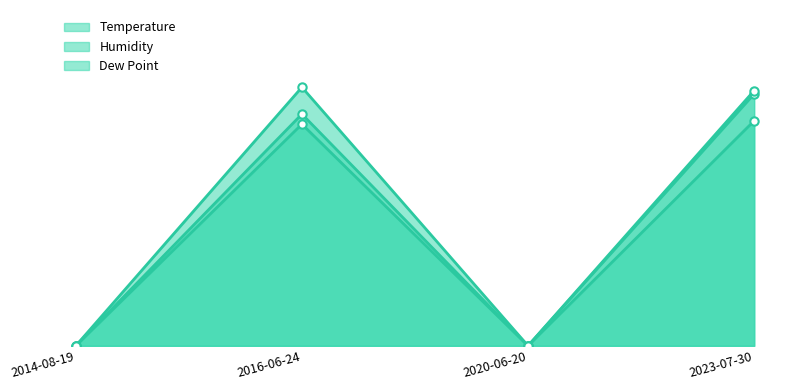

Where is the first local maximum for Temperature?

2016-06-24